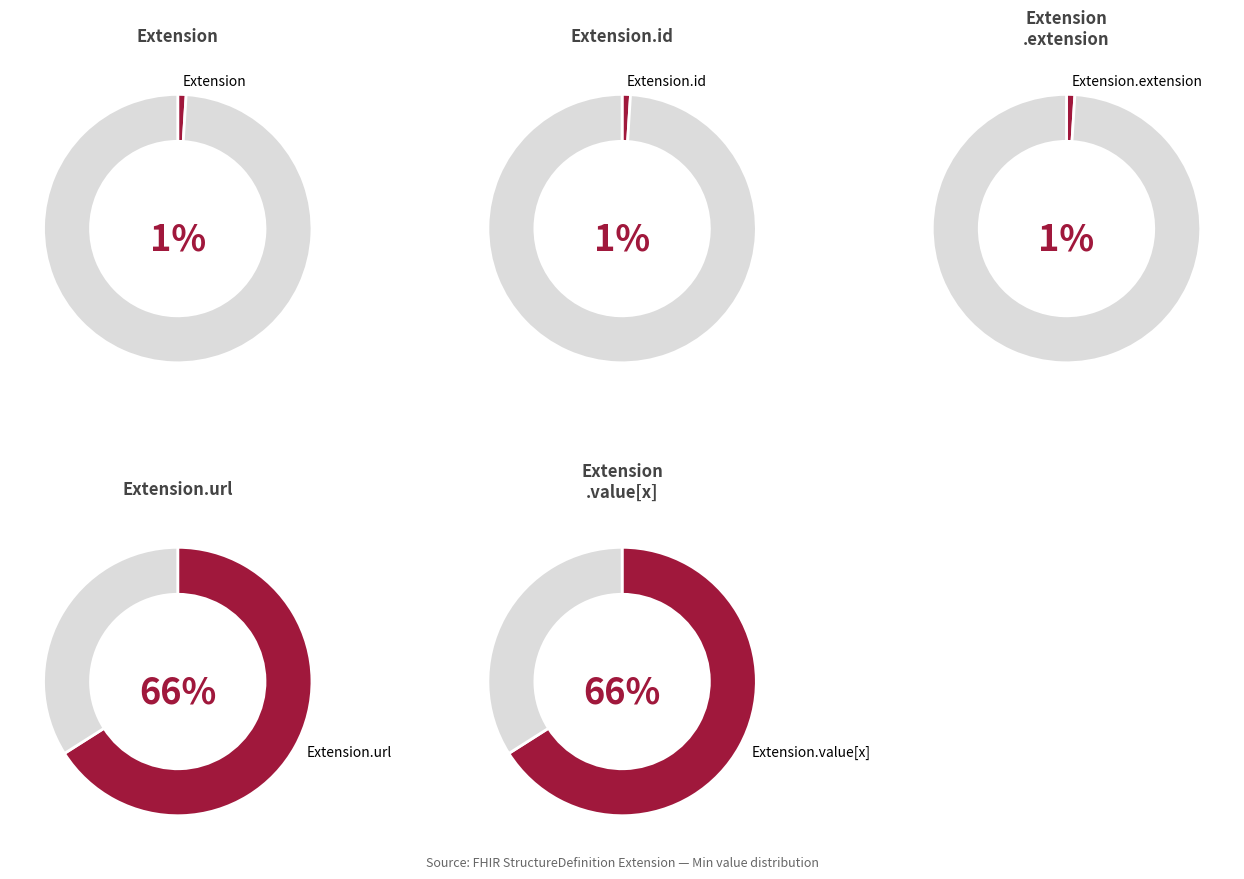

How many segments does this pie chart have?

5